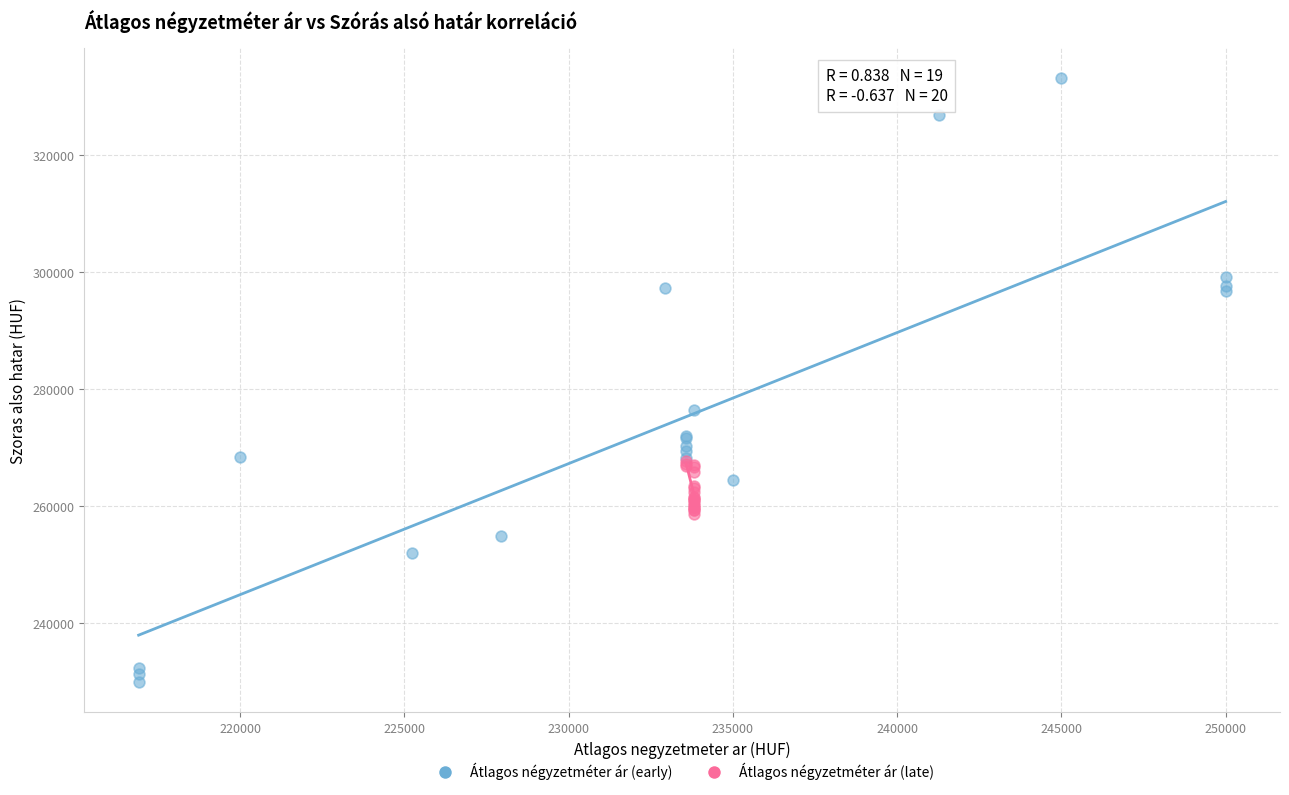

Which series contains the lowest Y value?

Átlagos négyzetméter ár (early)